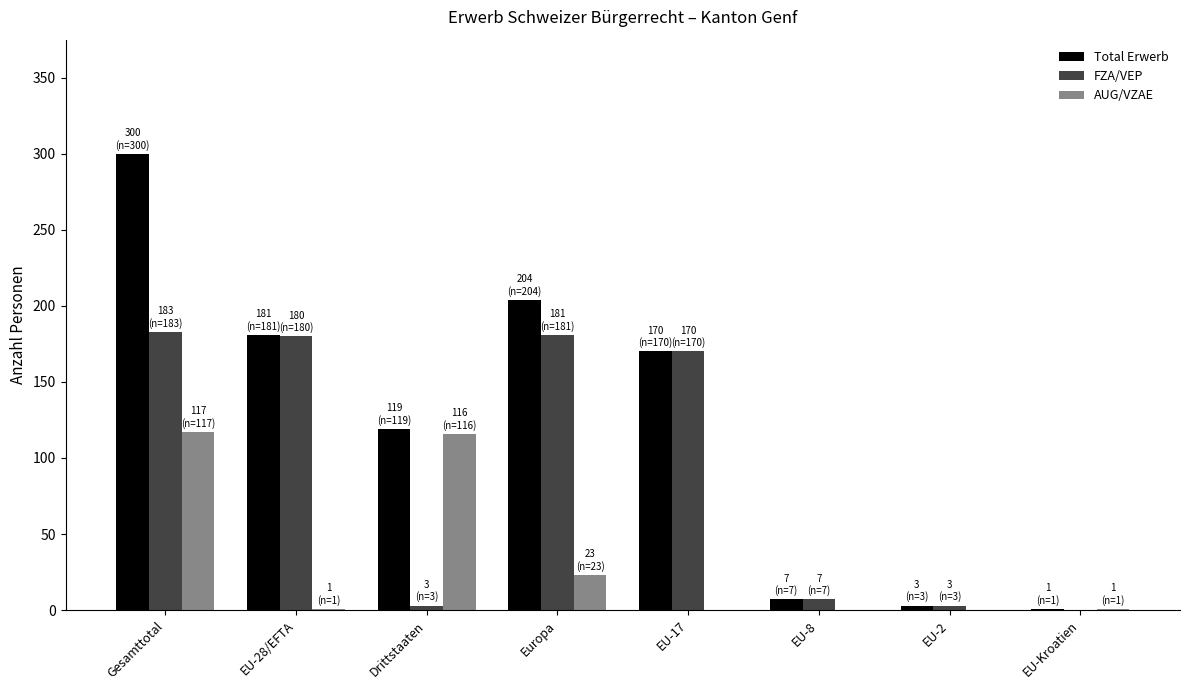

How many categories are shown in the chart?

8